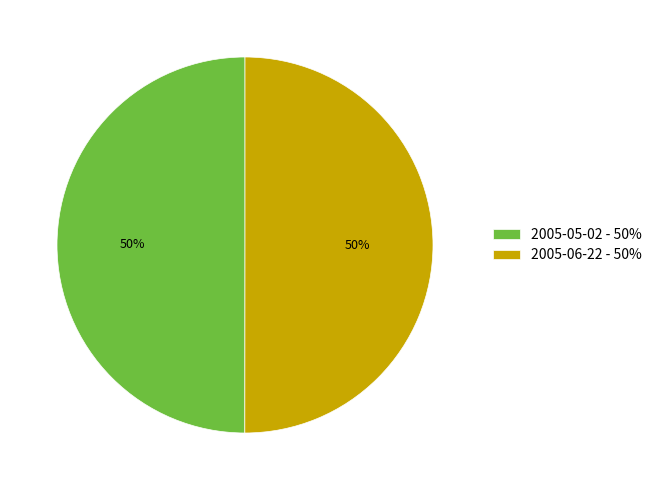

To the nearest percent, what portion does 2005-06-22 - 50% represent?

50%